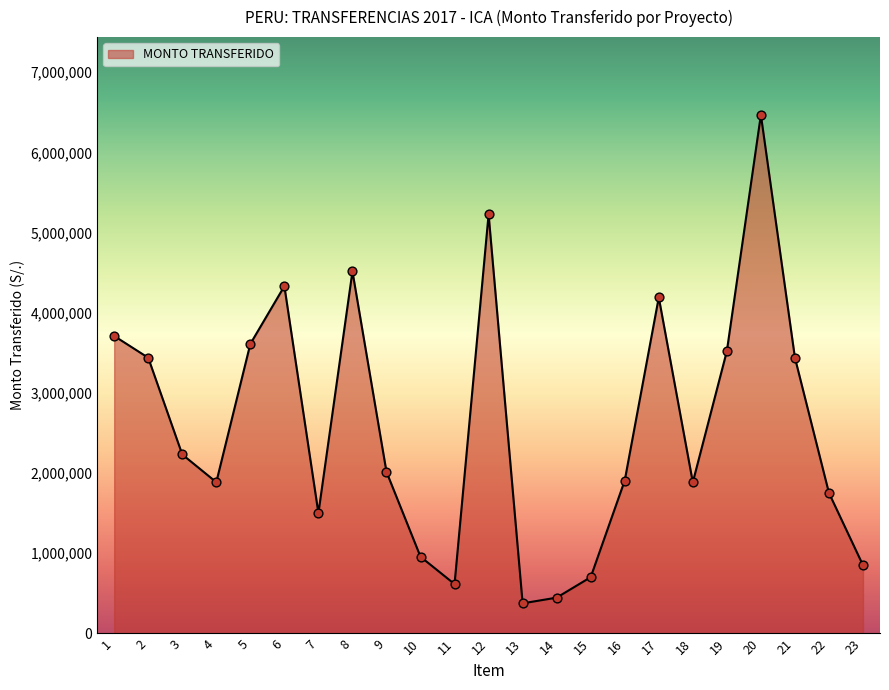

Which has a higher value, 16 or 22?

16